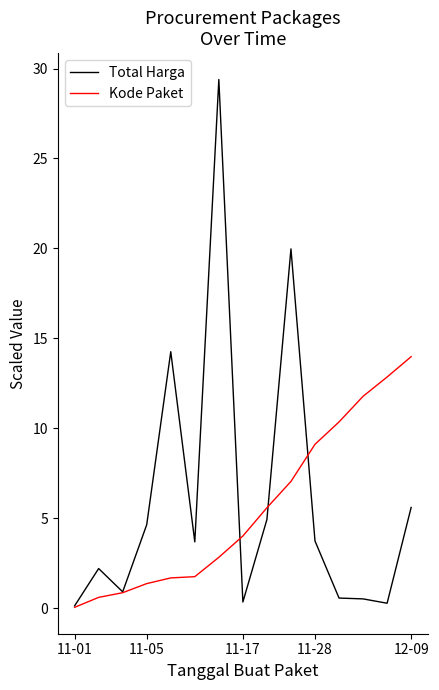

What is the maximum value shown in the chart?

29.4